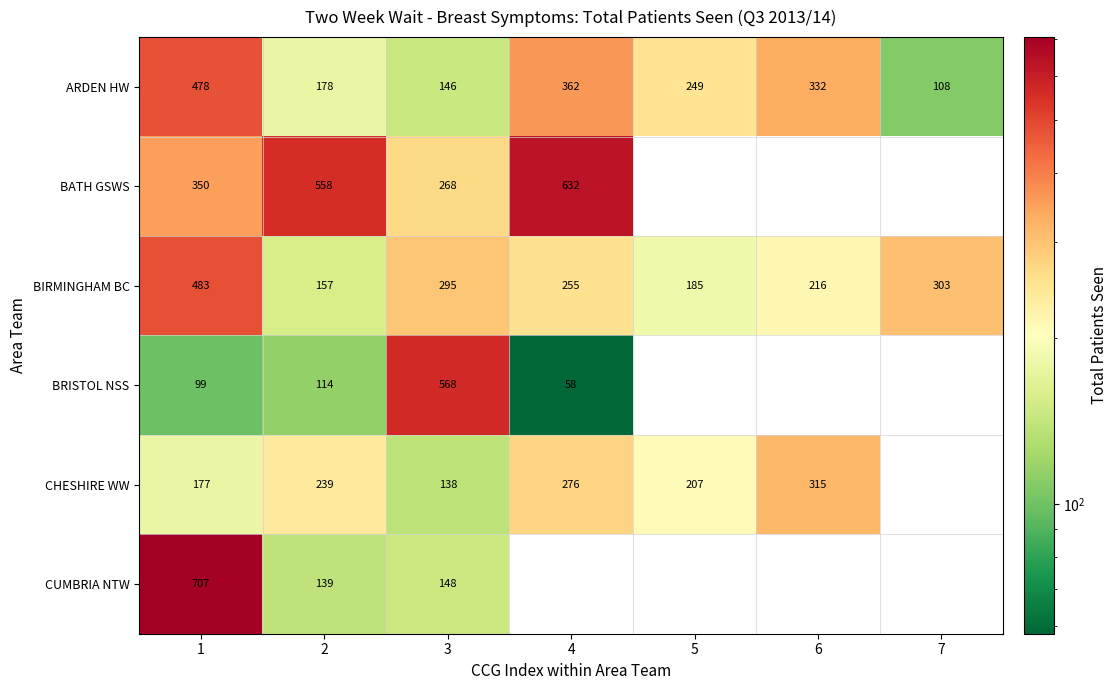

Is the value of BATH GSWS at 3 greater than the value of BIRMINGHAM BC at 3?

No